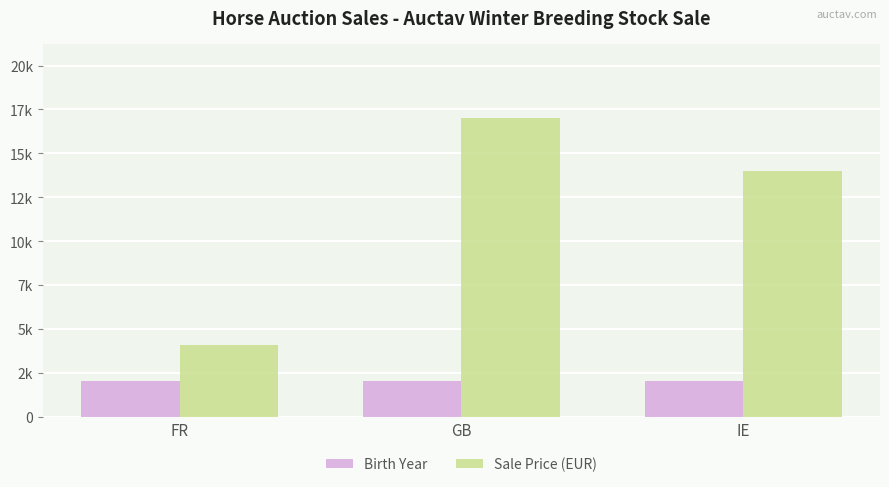

At which label is Sale Price (EUR) closest to 10535?

IE